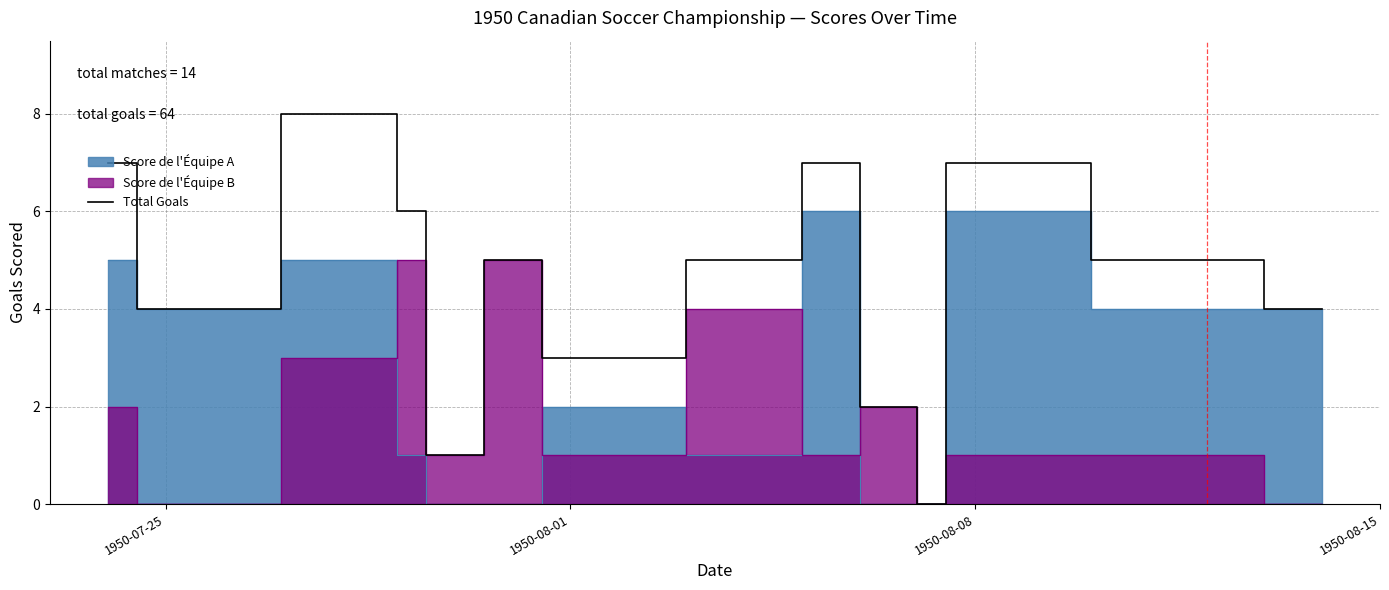

Count the number of values greater than 5.

5